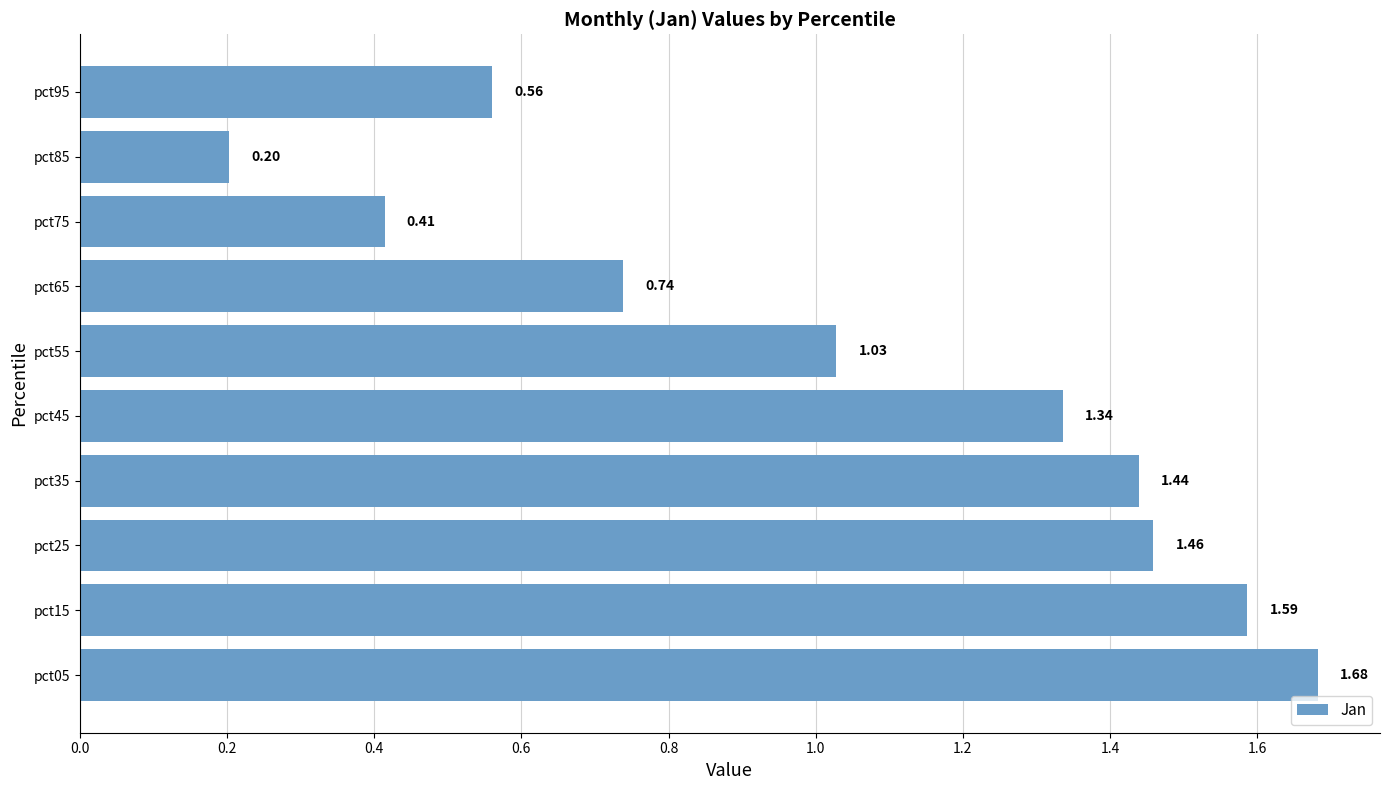

List the labels in order of value, largest first.

pct05, pct15, pct25, pct35, pct45, pct55, pct65, pct95, pct75, pct85